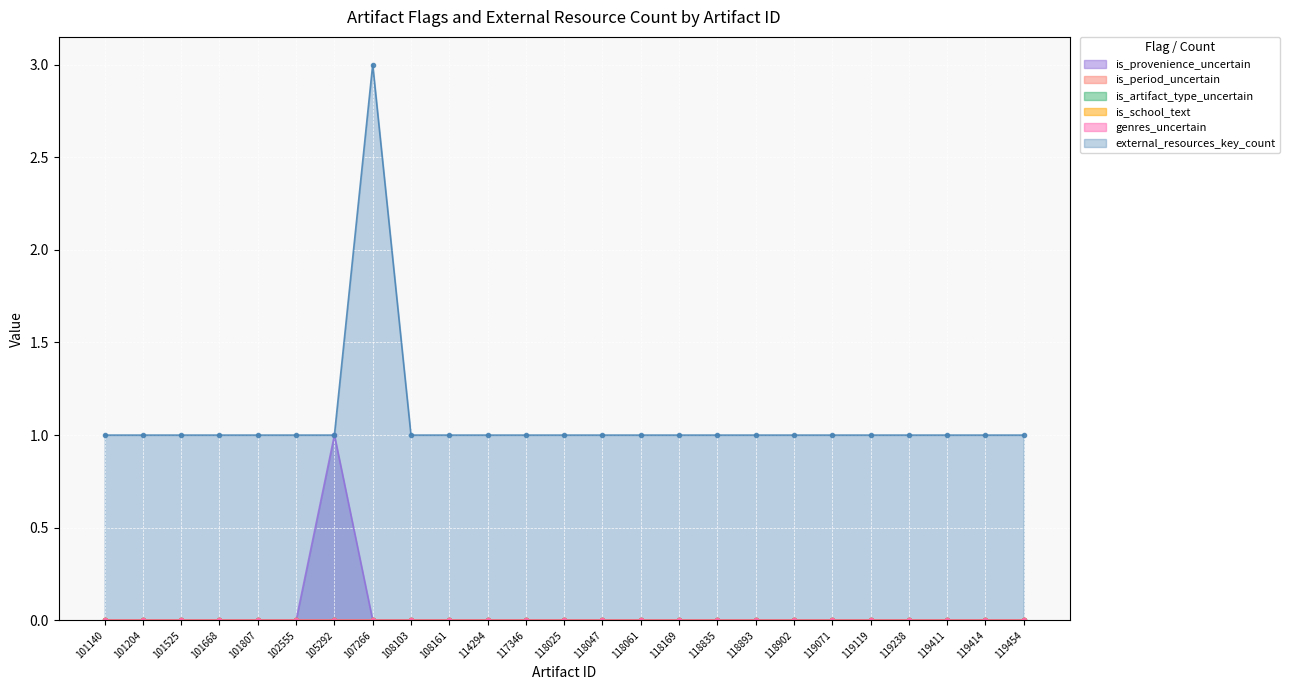

True or false: genres_uncertain has a value of 0 at 101525.

True